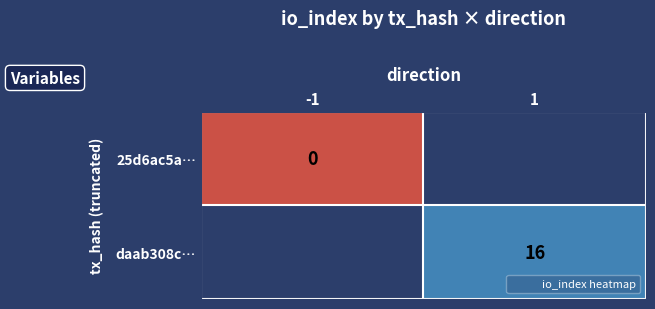

What is the greatest value displayed?

16.0